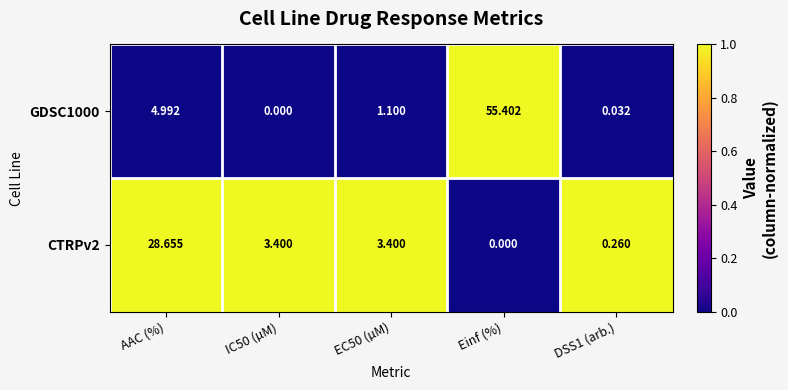

Where does the GDSC1000 series first go above 1?

AAC (%)